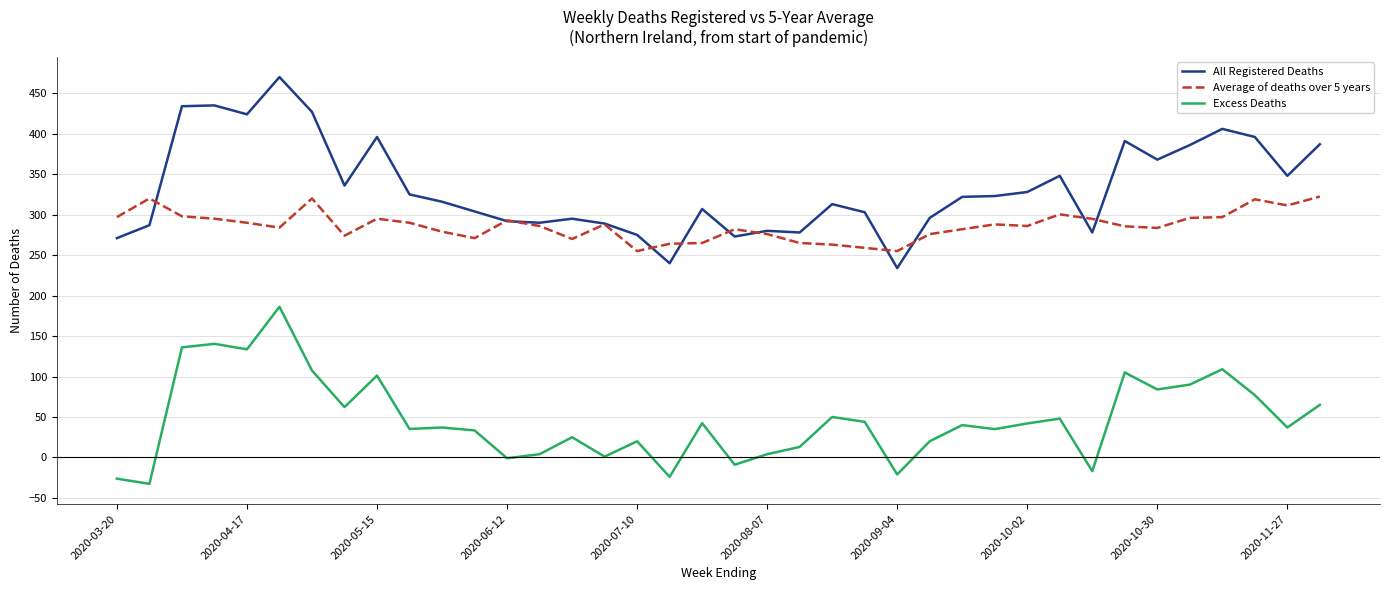

What is the smallest value displayed?

-32.6